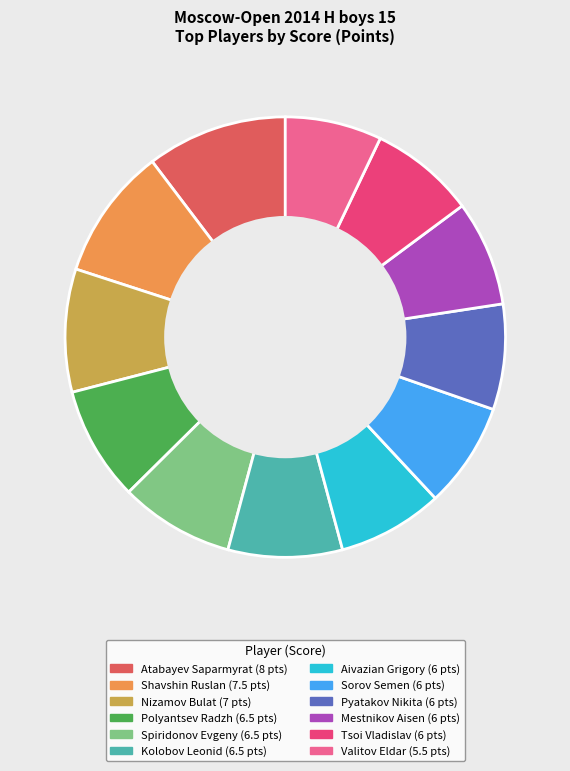

The Kolobov Leonid slice represents 1% of the pie. True or false?

False